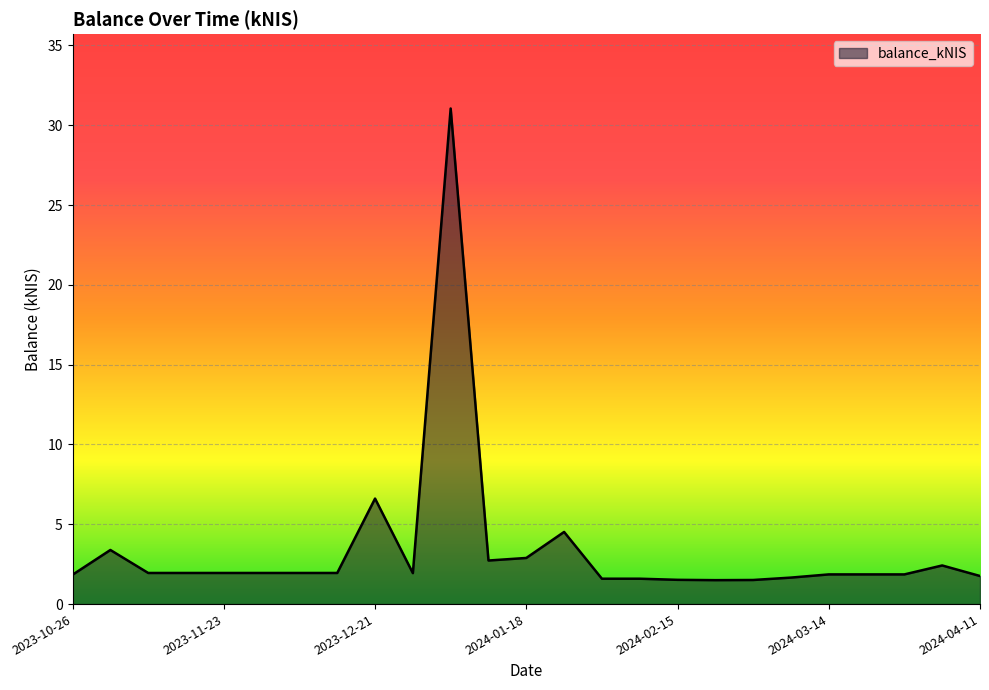

What is the smallest value displayed?

1.5